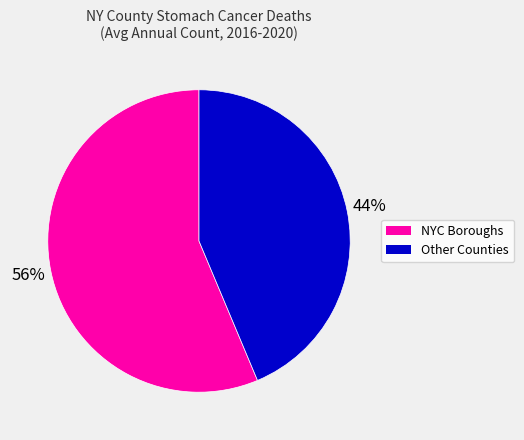

Is there a majority slice in this chart?

Yes